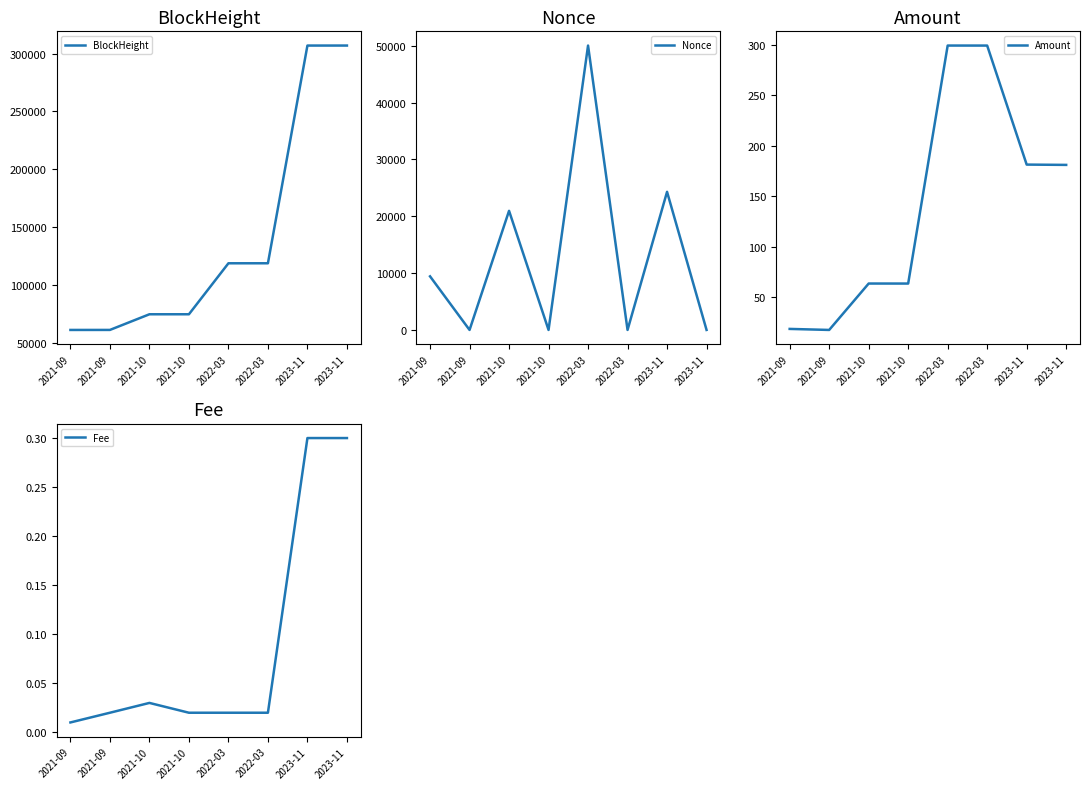

List the labels in order of Amount value, smallest first.

2021-09, 2021-09, 2021-10, 2021-10, 2023-11, 2023-11, 2022-03, 2022-03